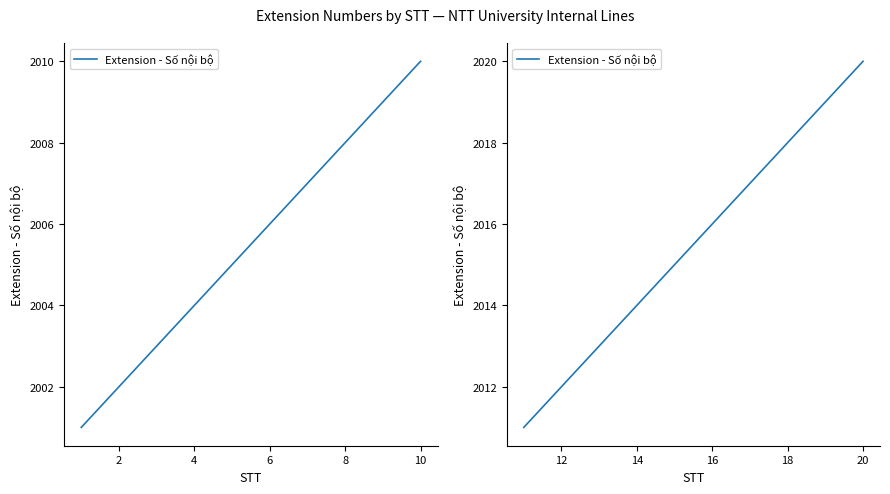

How many lines are shown in the chart?

1